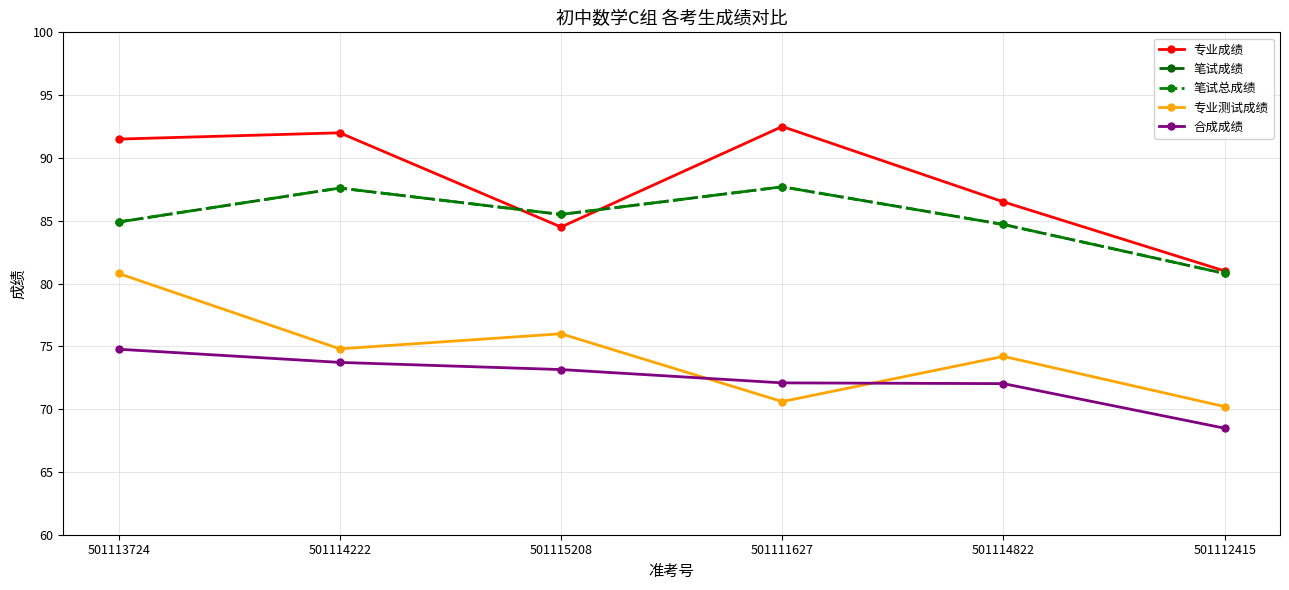

What is the label of the 1st point from the right?

501112415